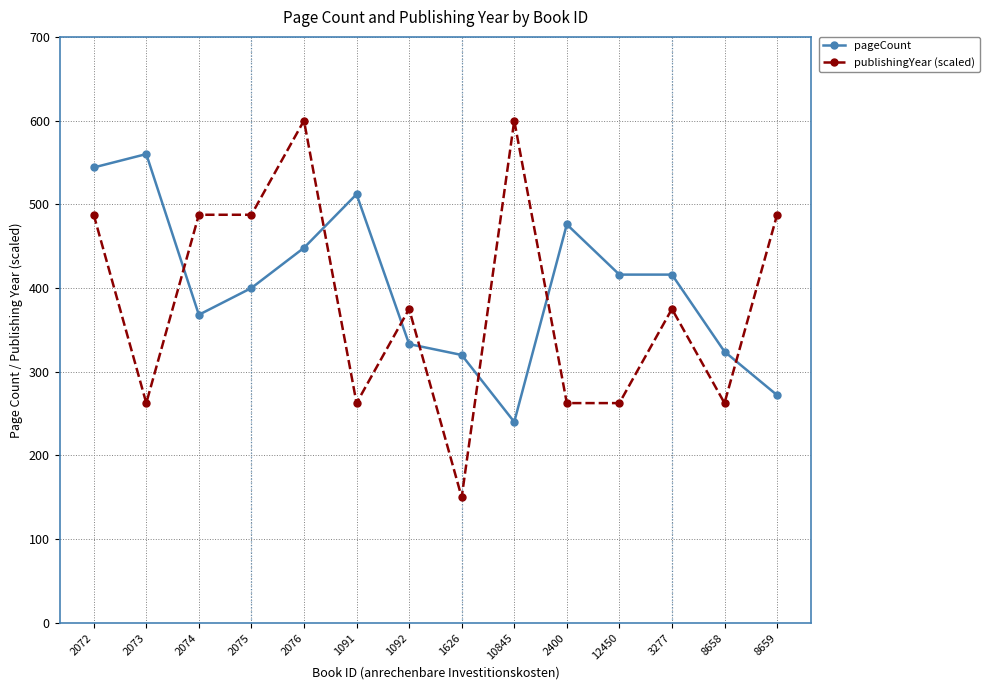

Rank the series by their maximum value, from lowest to highest.

pageCount, publishingYear (scaled)